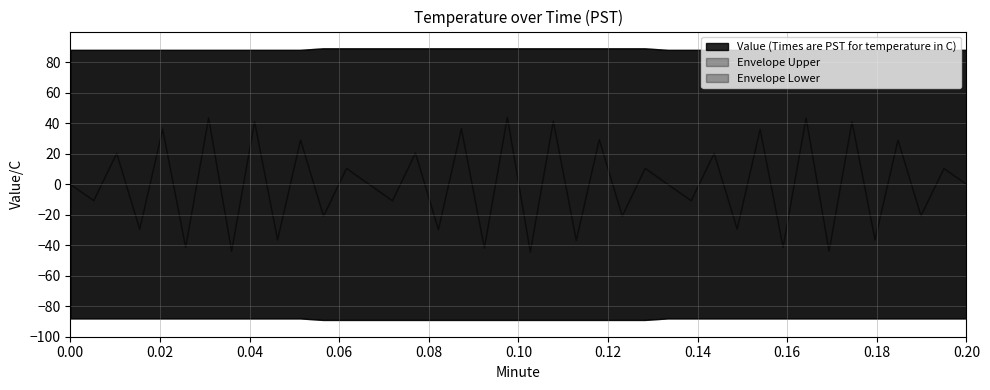

Rank the categories by value from highest to lowest.

11, 12, 13, 14, 15, 16, 17, 18, 19, 20, 21, 22, 23, 24, 25, 0, 1, 2, 3, 4, 5, 6, 7, 8, 9, 10, 26, 27, 28, 29, 30, 31, 32, 33, 34, 35, 36, 37, 38, 39